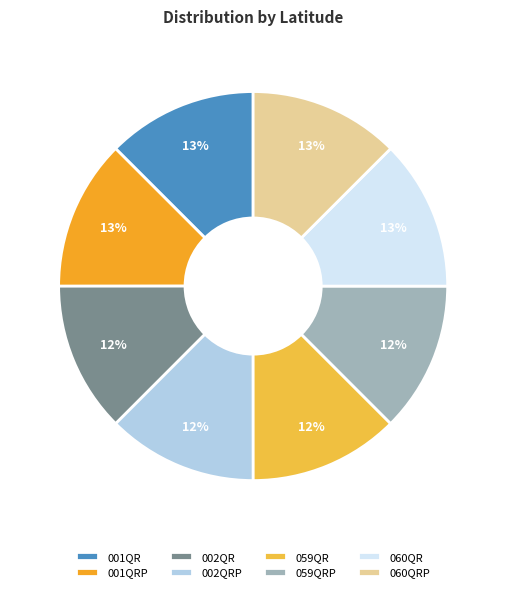

Between 002QRP and 060QR, which is larger?

060QR